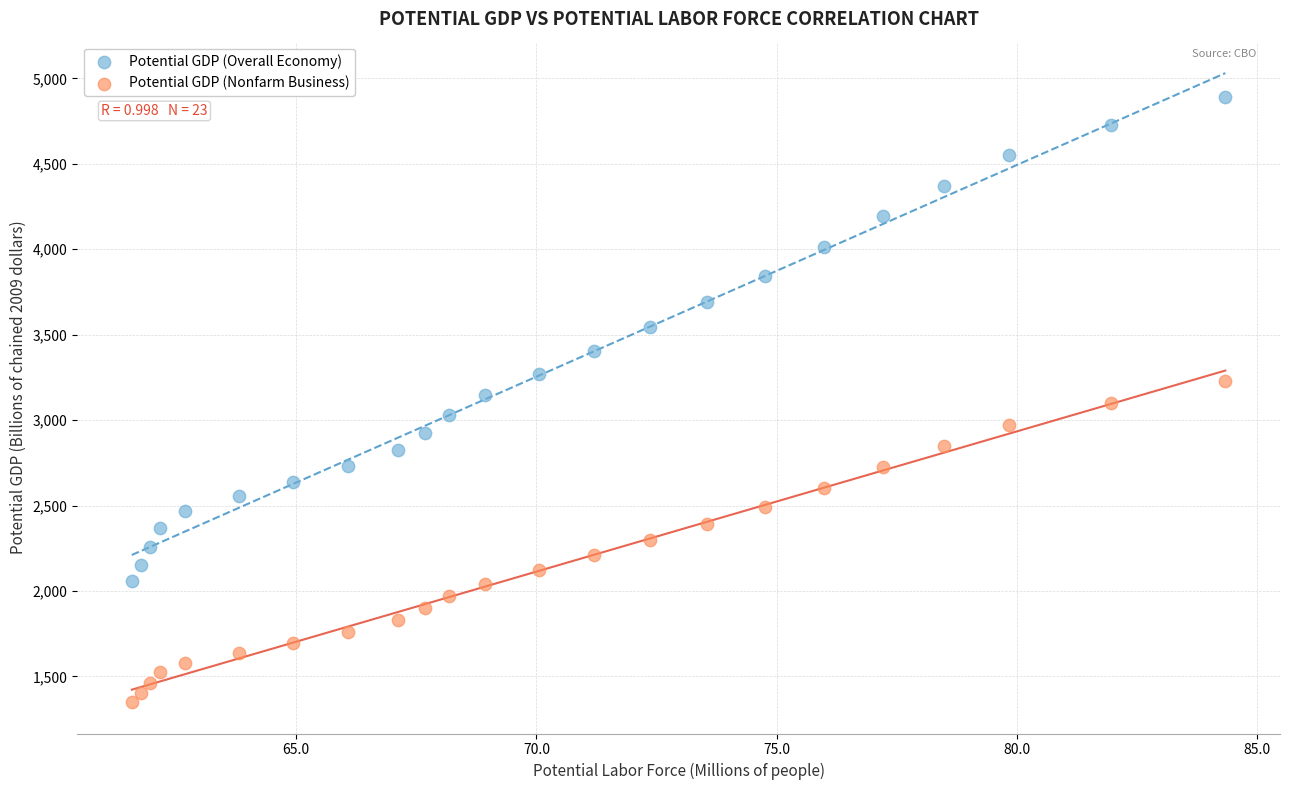

Which series has the widest spread of Y values?

Potential GDP (Overall Economy)